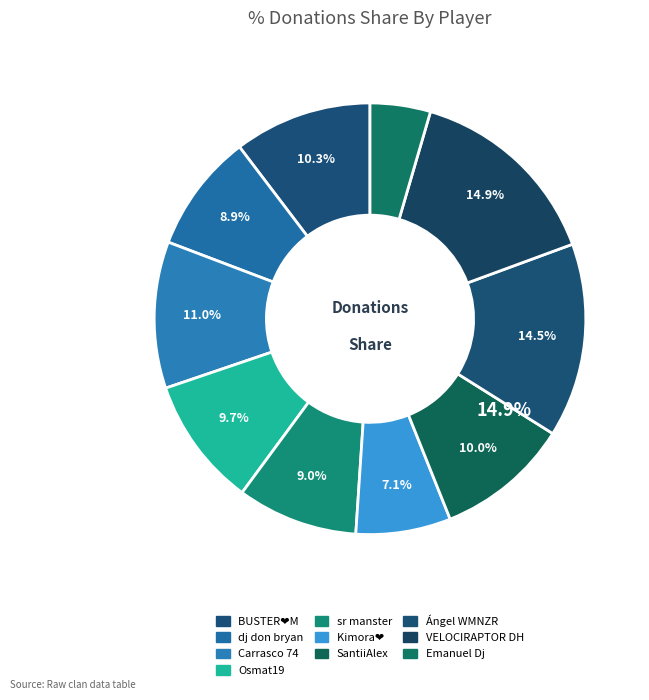

What is the ratio of the value at BUSTER❤️M to the value at Carrasco 74?

0.9